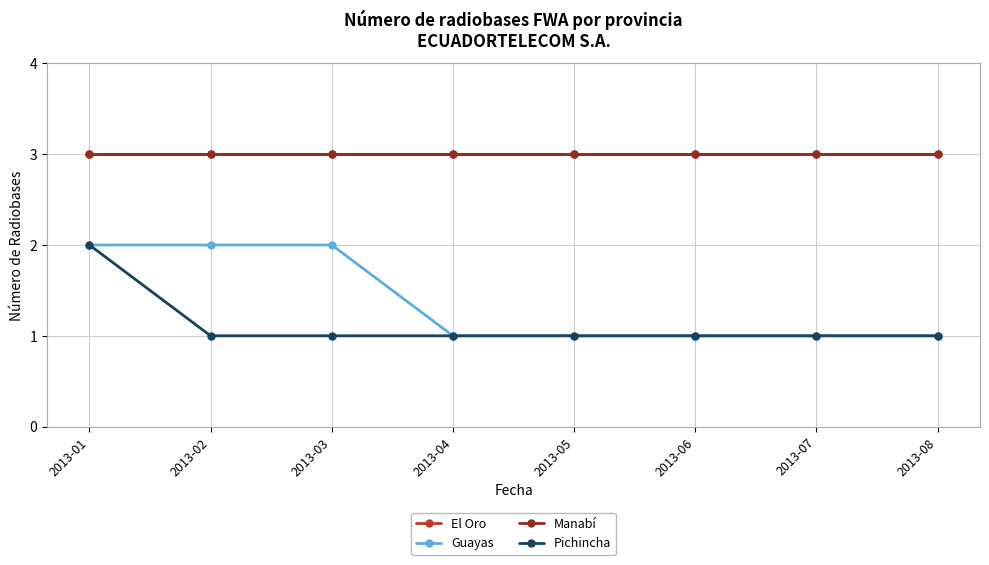

How many lines are shown in the chart?

4